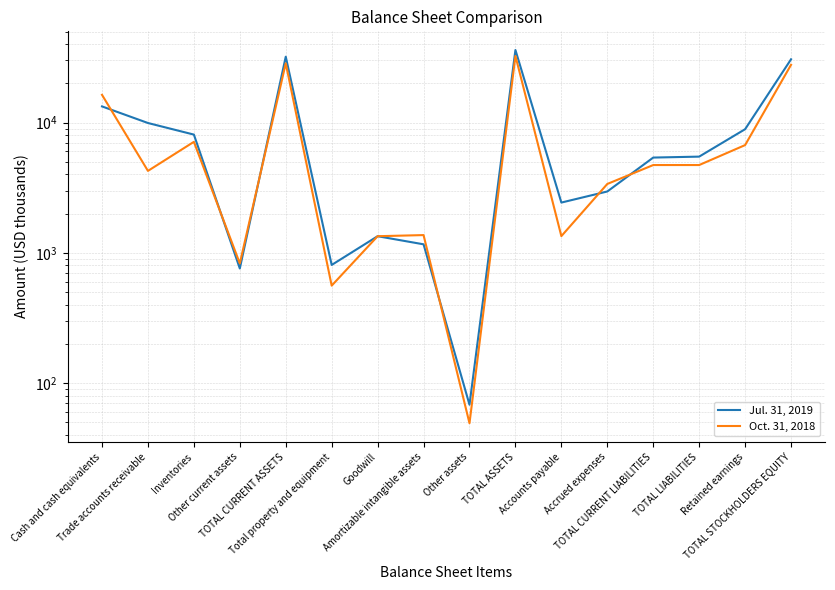

At how many categories does at least one series exceed 16281?

4